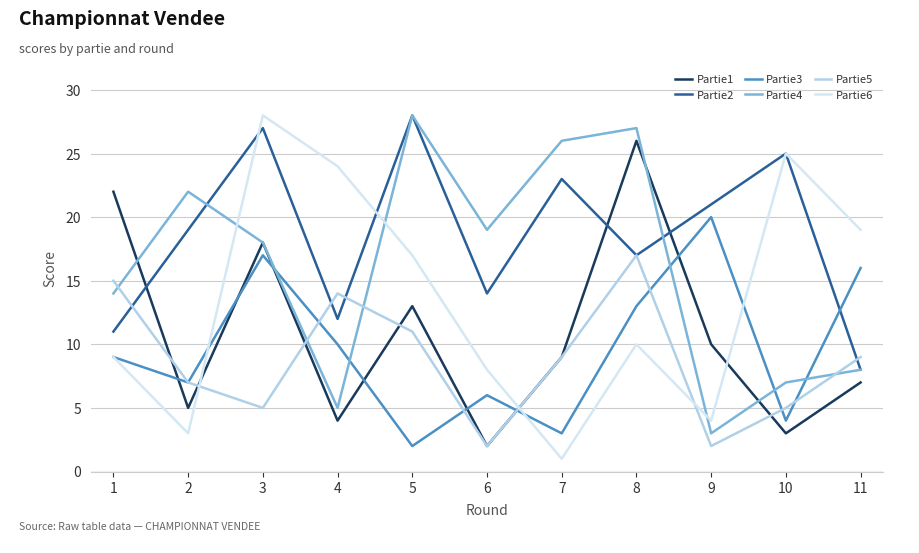

Which series has the largest range (max minus min)?

Partie6